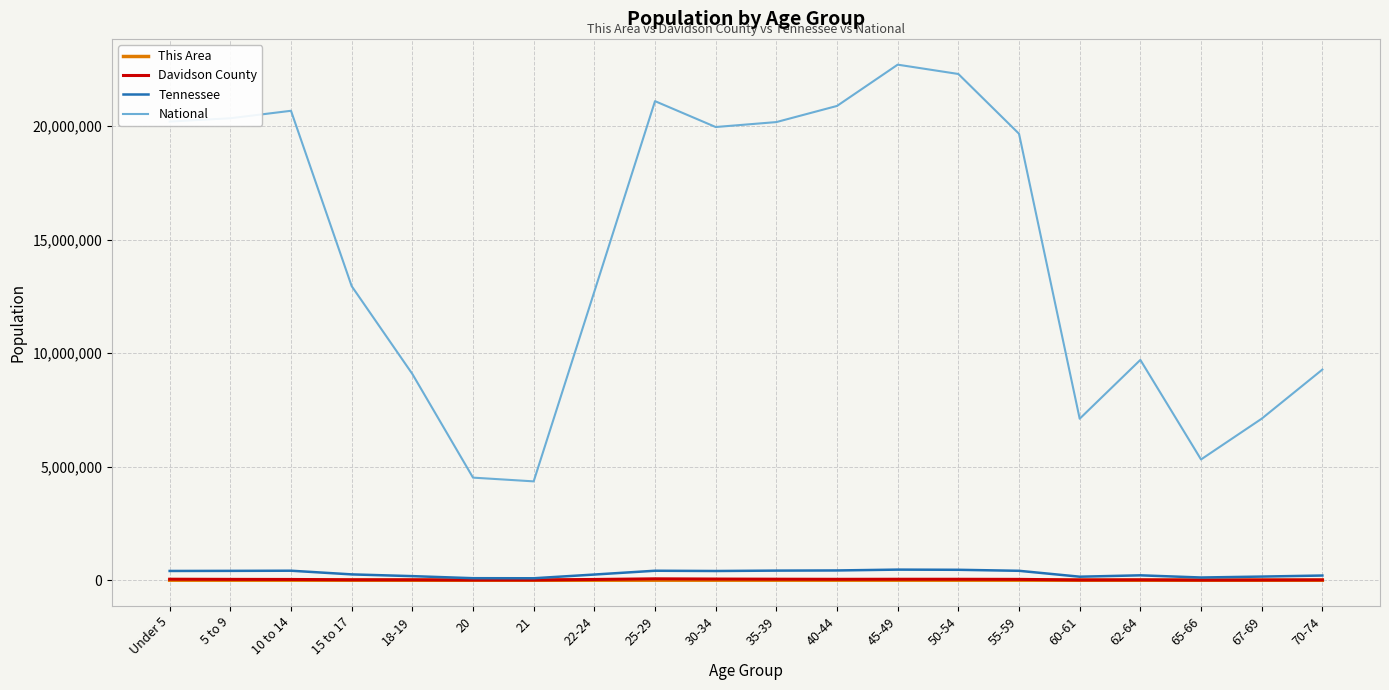

Which series has the widest spread of values?

National